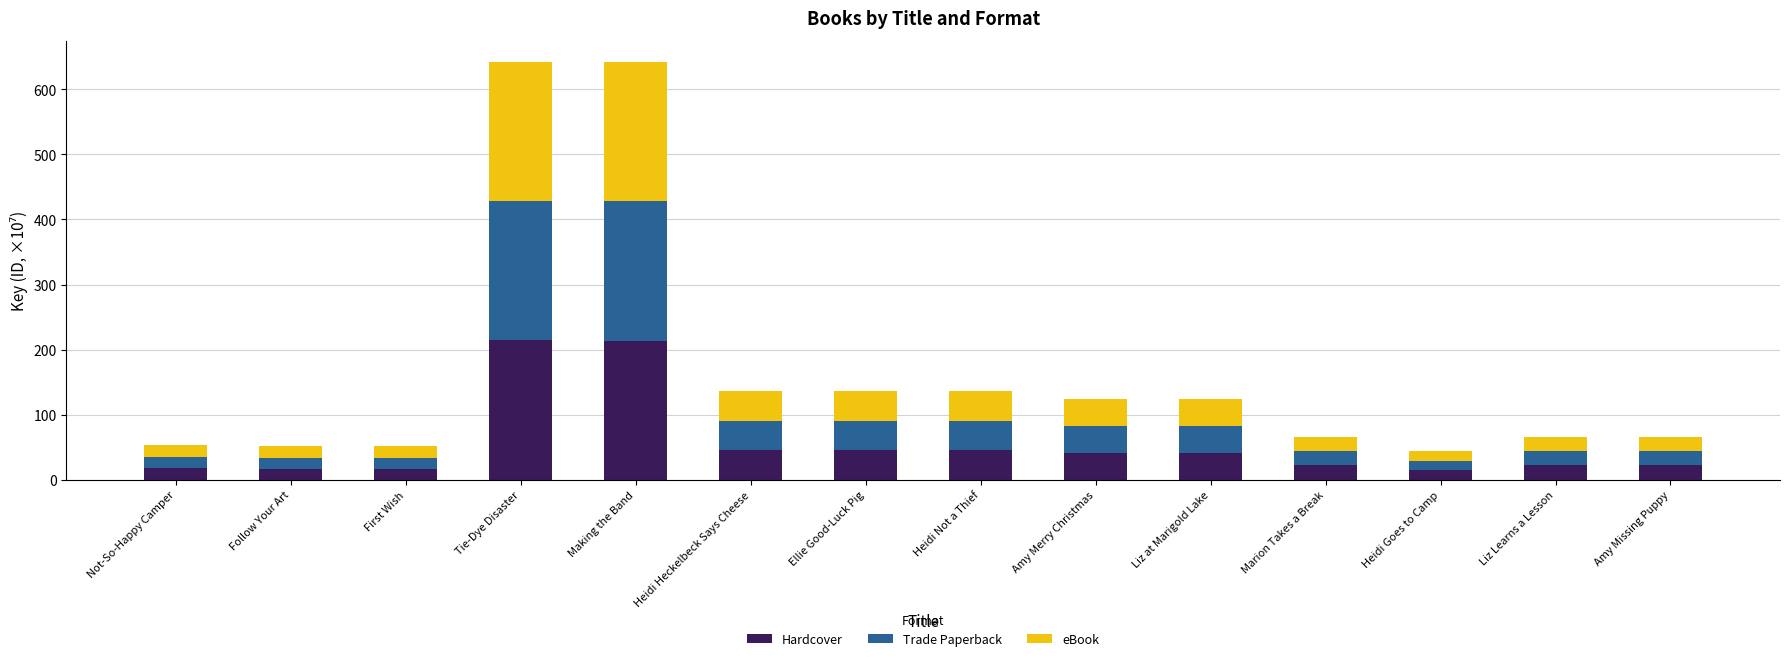

What is the difference between the Hardcover values at Liz at Marigold Lake and Amy Missing Puppy?

19.2